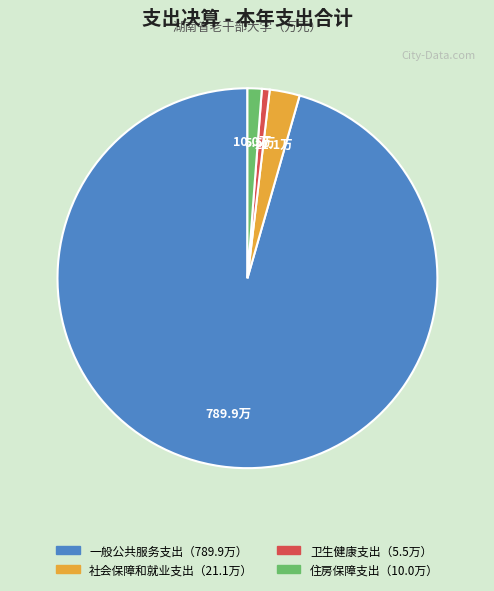

Is there any slice that represents more than half of the pie?

Yes